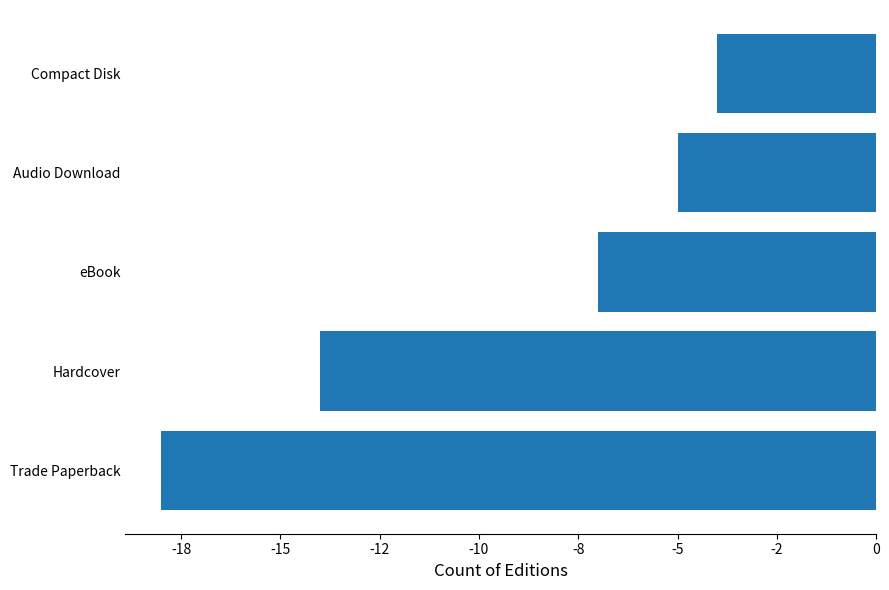

How many values are below -7?

2